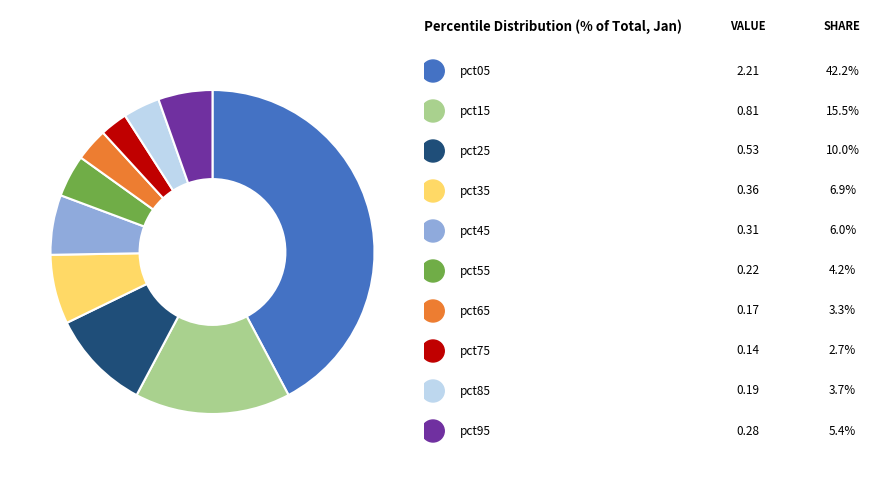

Does any single category account for the majority?

No